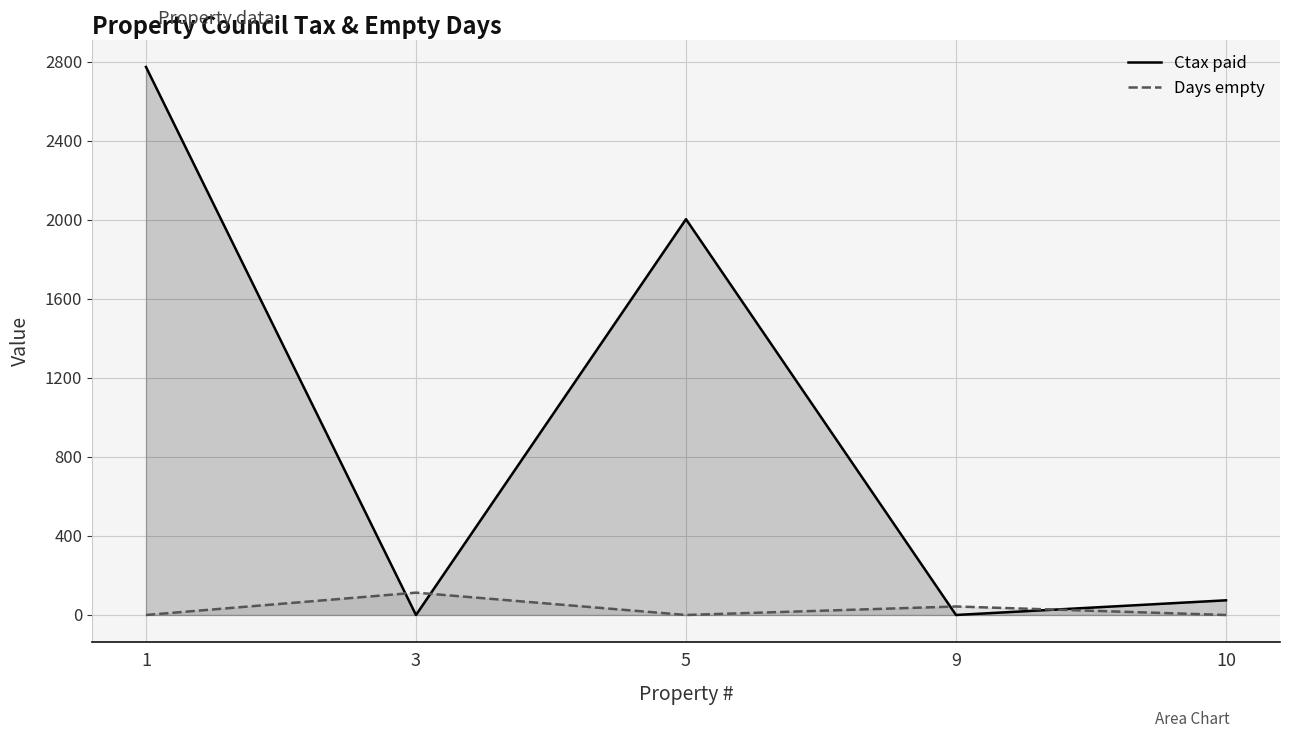

What is the value of the Ctax paid point at the 3rd from the left?

2002.4